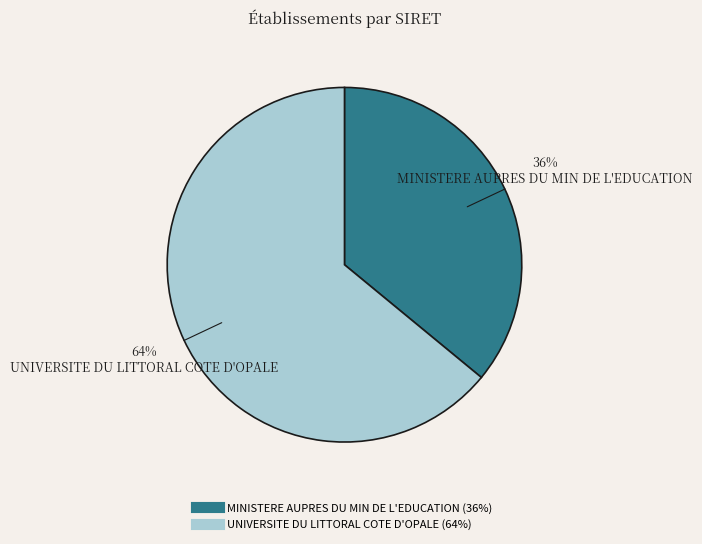

To the nearest percent, what is the difference between the MINISTERE AUPRES DU MIN DE L'EDUCATION and UNIVERSITE DU LITTORAL COTE D'OPALE slice percentages?

28%